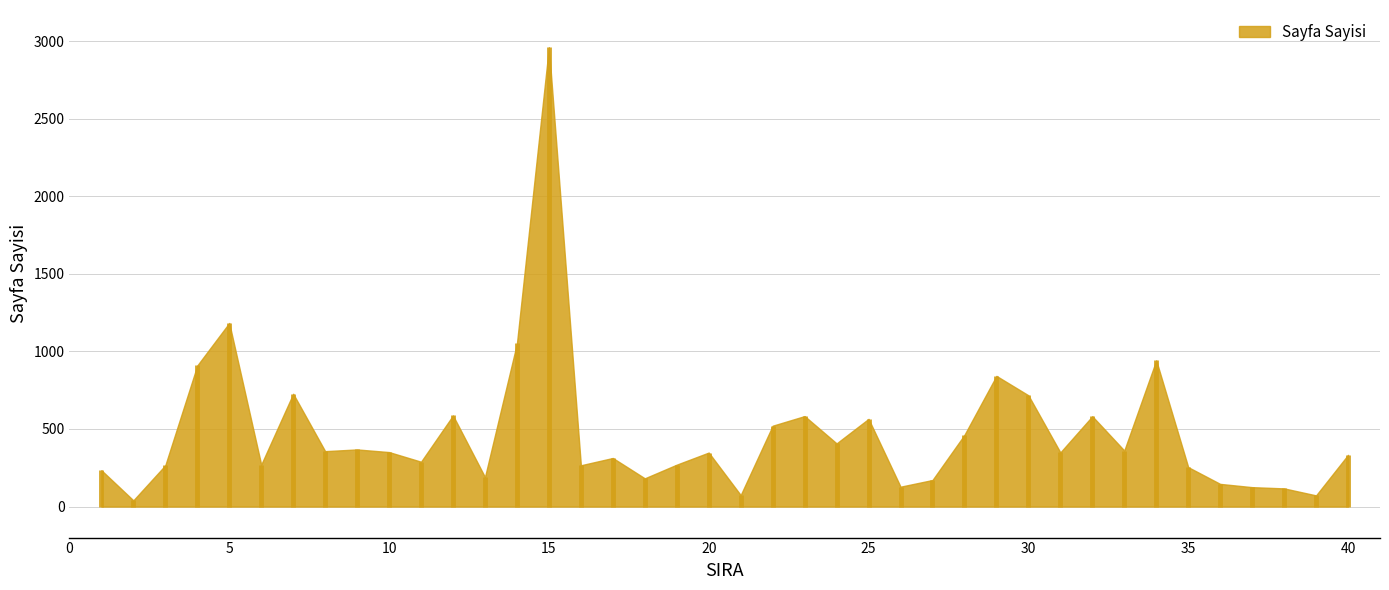

Which label corresponds to the smallest value in the chart?

2